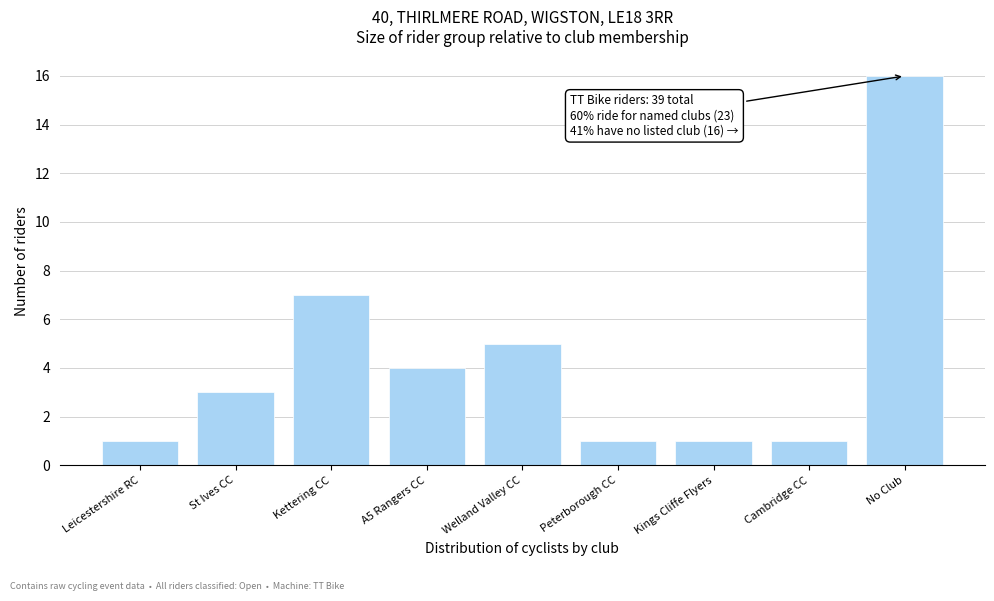

Reading left to right, list all the values displayed in this chart.

1	3	7	4	5	1	1	1	16